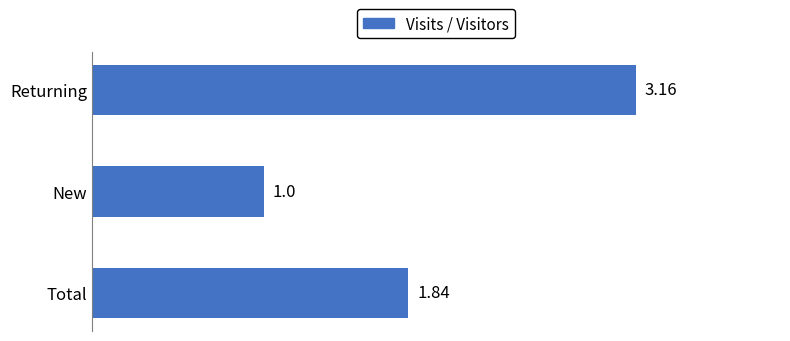

What is the minimum value shown in the chart?

1.0